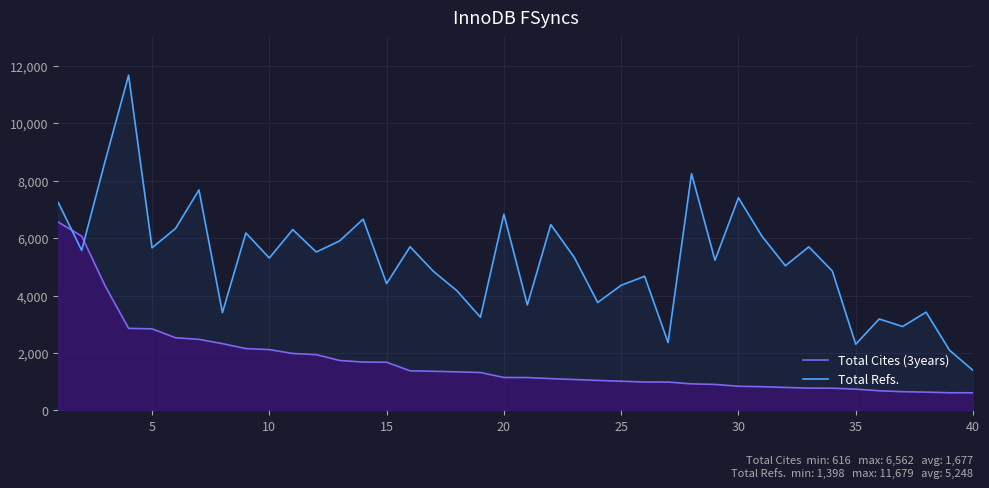

How many times do Total Refs. and Total Cites (3years) cross each other?

2